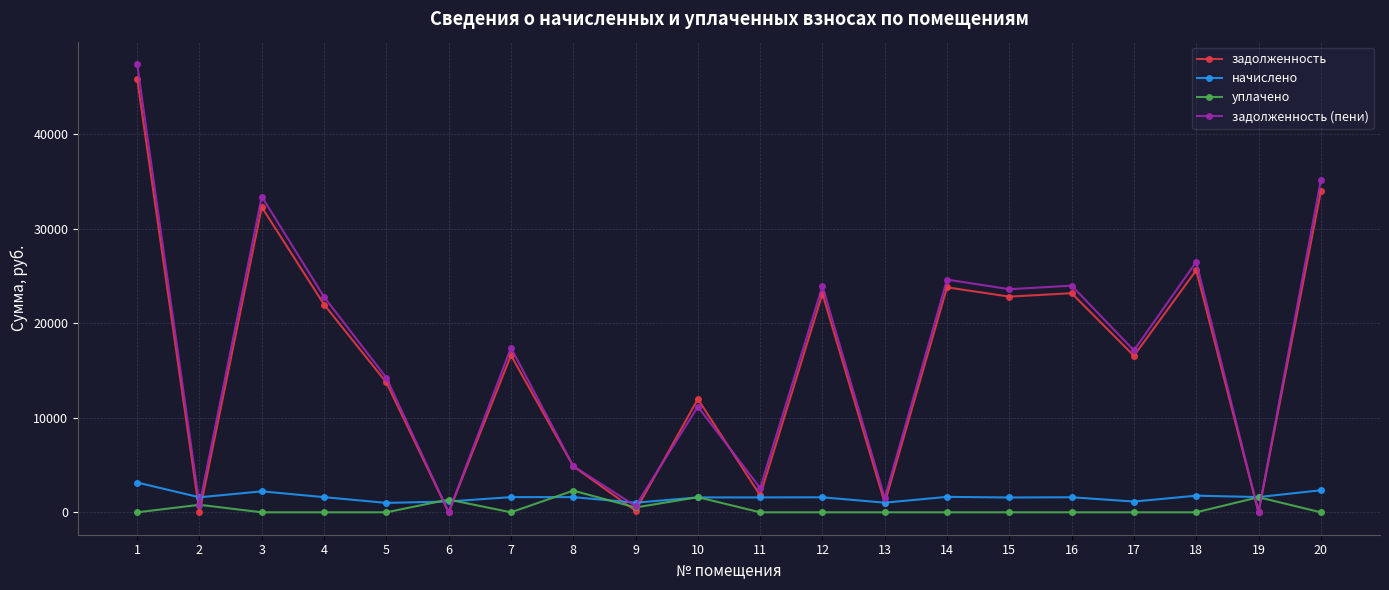

The value of задолженность at 11 is 1788.2. True or false?

True